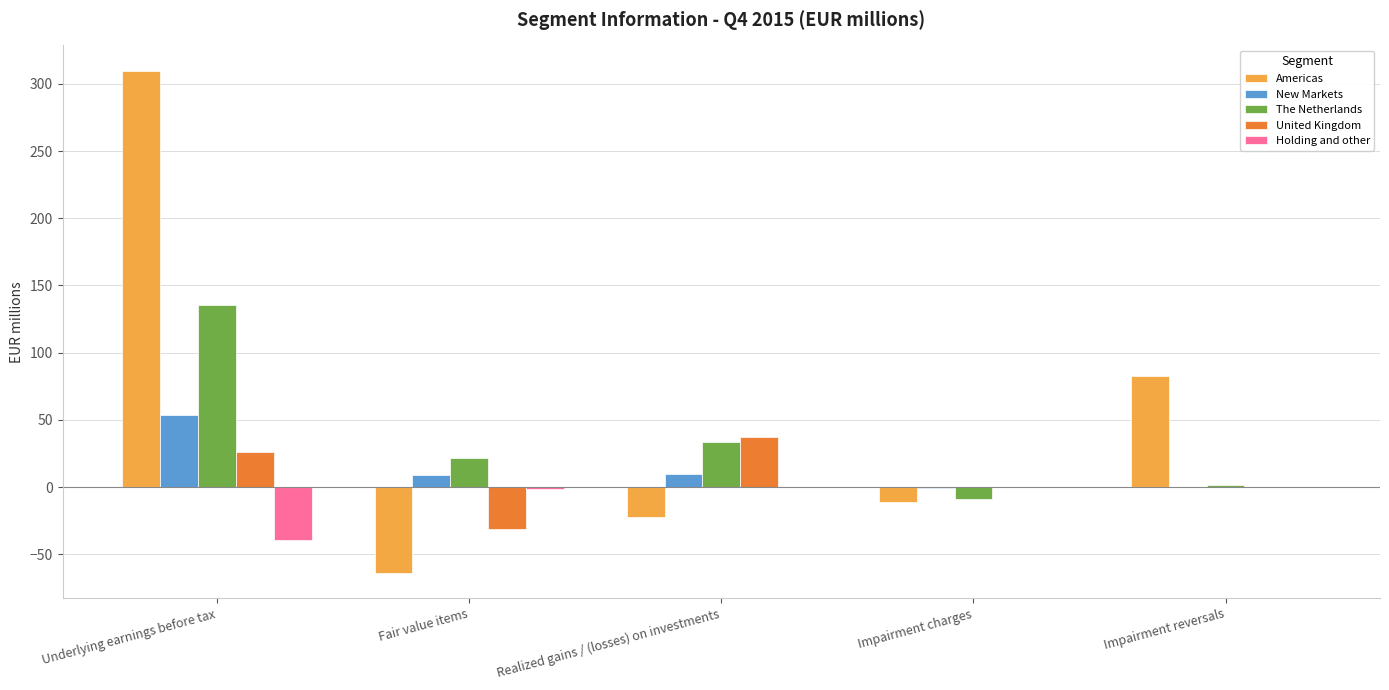

What is the maximum value shown in the chart?

309.9